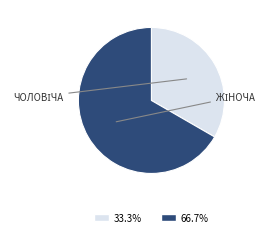

Does any single category account for the majority?

Yes